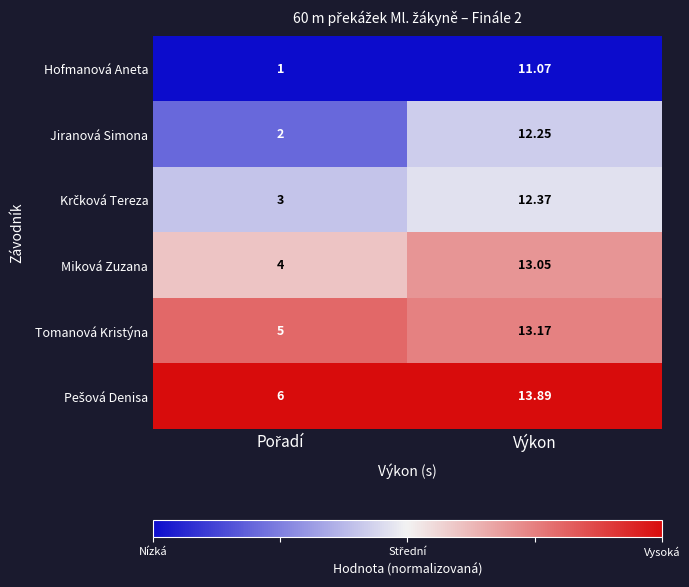

At which label does Miková Zuzana reach its peak?

Výkon